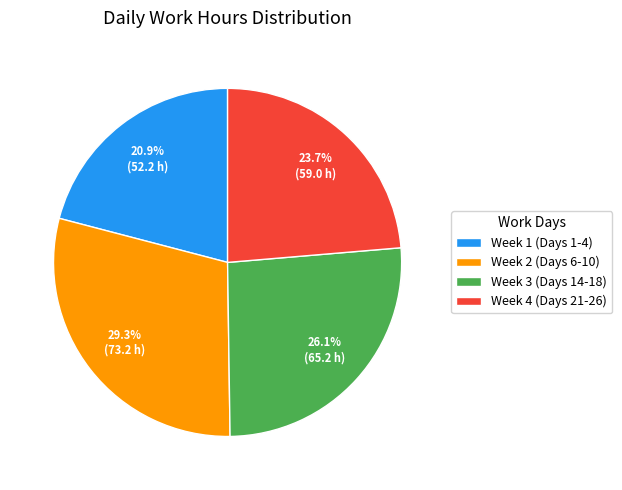

Which slice is the smallest?

Week 1 (Days 1-4)